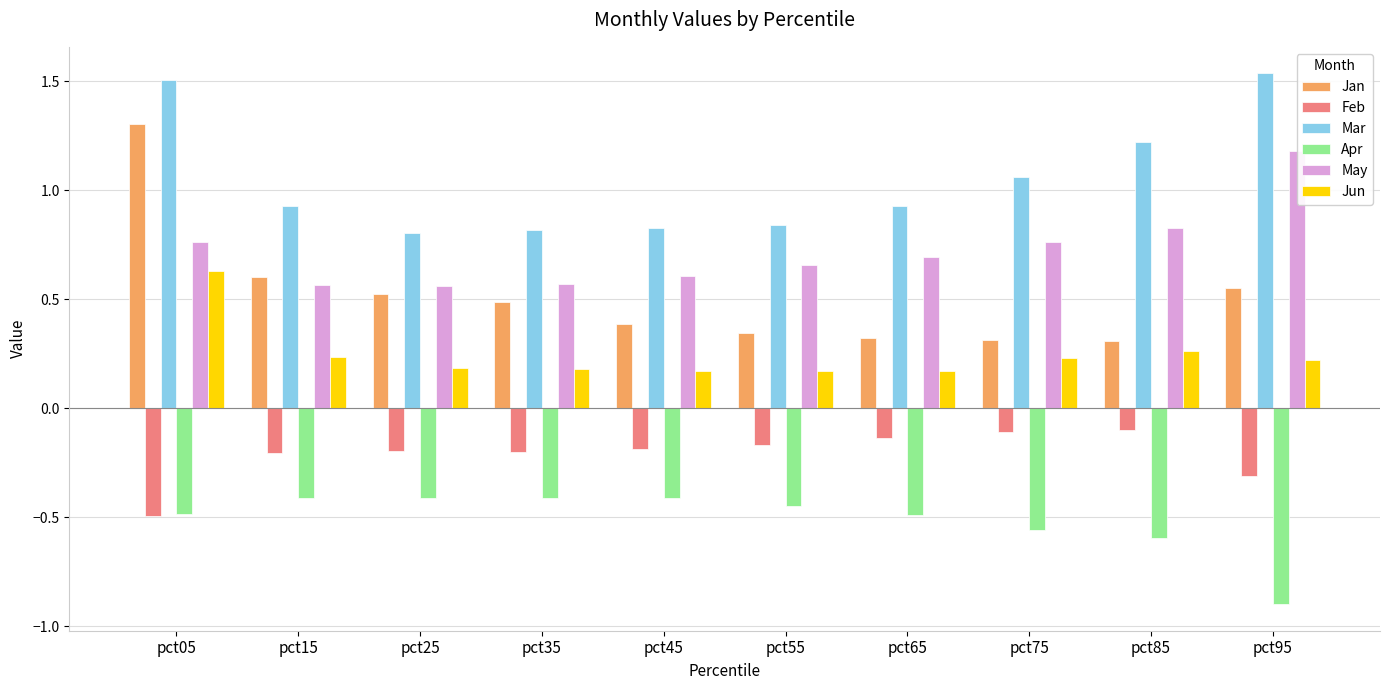

What is the difference between the maximum and minimum values in the Apr series?

0.5